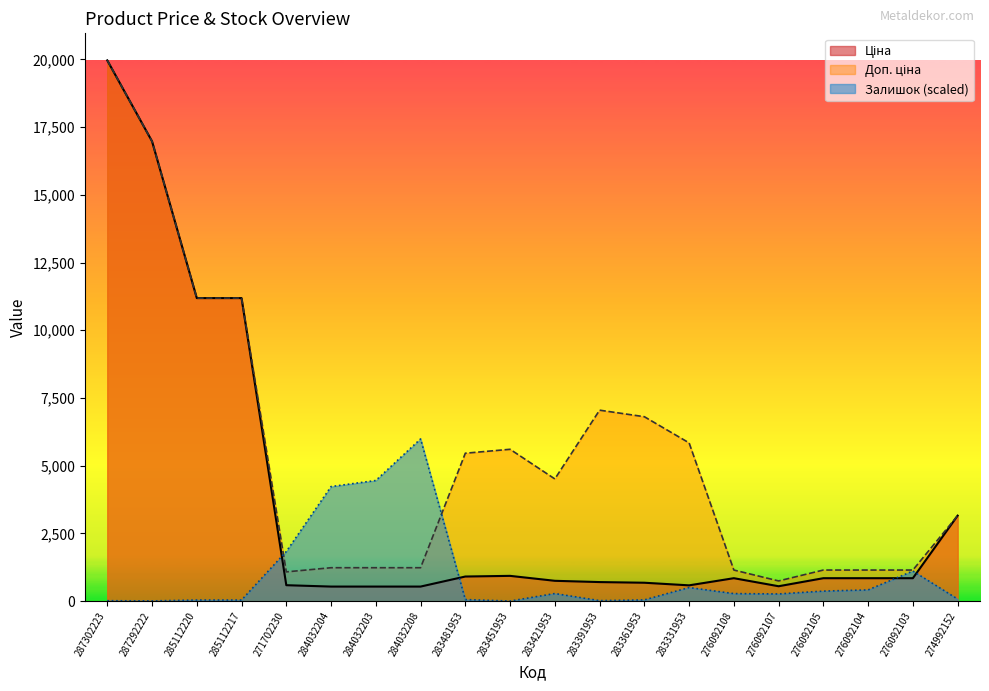

Reading left to right, extract all data points from this chart.

Ціна: 287302223=19964.2	287292222=16976.3	285112220=11188.2	285112217=11188.2	271702230=589.9	284032204=539.0	284032203=539.0	284032208=539.0	283481953=910.4	283451953=934.5	283421953=752.2	283391953=705.1	283361953=681.0	283331953=584.4	276092108=848.4	276092107=551.5	276092105=848.4	276092104=848.4	276092103=848.4	274992152=3157.9
Доп. ціна: 287302223=19964.2	287292222=16976.3	285112220=11188.2	285112217=11188.2	271702230=1081.7	284032204=1235.4	284032203=1235.4	284032208=1235.4	283481953=5462.3	283451953=5607.2	283421953=4513.3	283391953=7051.3	283361953=6809.8	283331953=5843.9	276092108=1149.7	276092107=747.0	276092105=1149.7	276092104=1149.7	276092103=1149.7	274992152=3158.0
Залишок: 287302223=17.5	287292222=10.0	285112220=42.4	285112217=42.4	271702230=1833.4	284032204=4230.6	284032203=4455.1	284032208=5989.3	283481953=59.9	283451953=5.0	283421953=281.9	283391953=20.0	283361953=47.4	283331953=503.9	276092108=279.4	276092107=266.9	276092105=371.7	276092104=416.6	276092103=1112.5	274992152=77.3